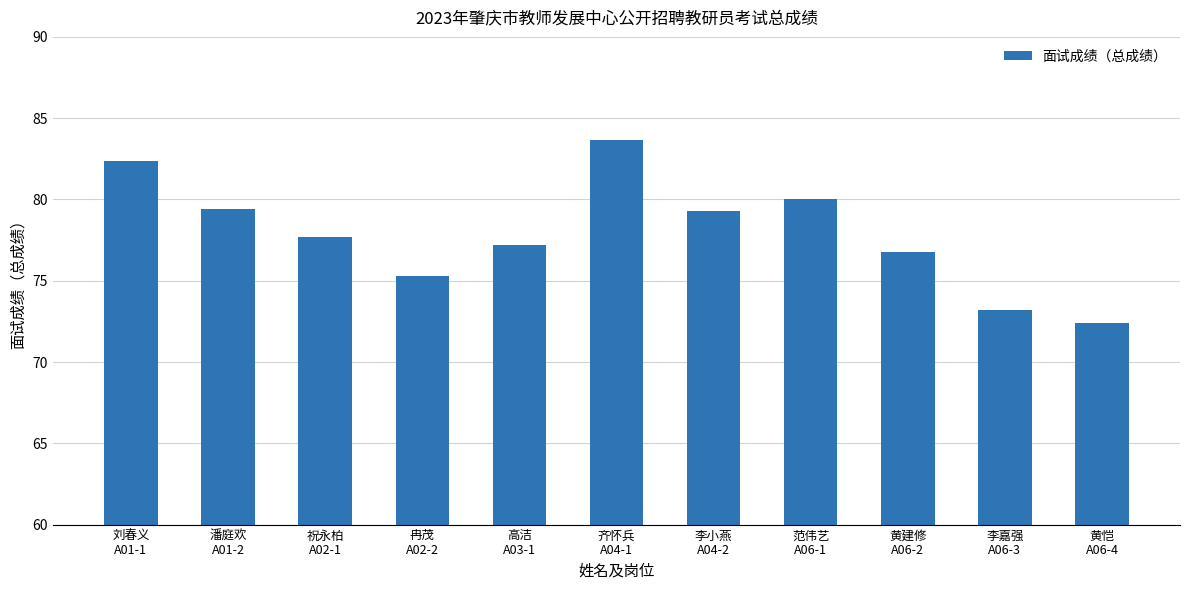

What is the label of the 10th bar from the right?

潘庭欢
A01-2